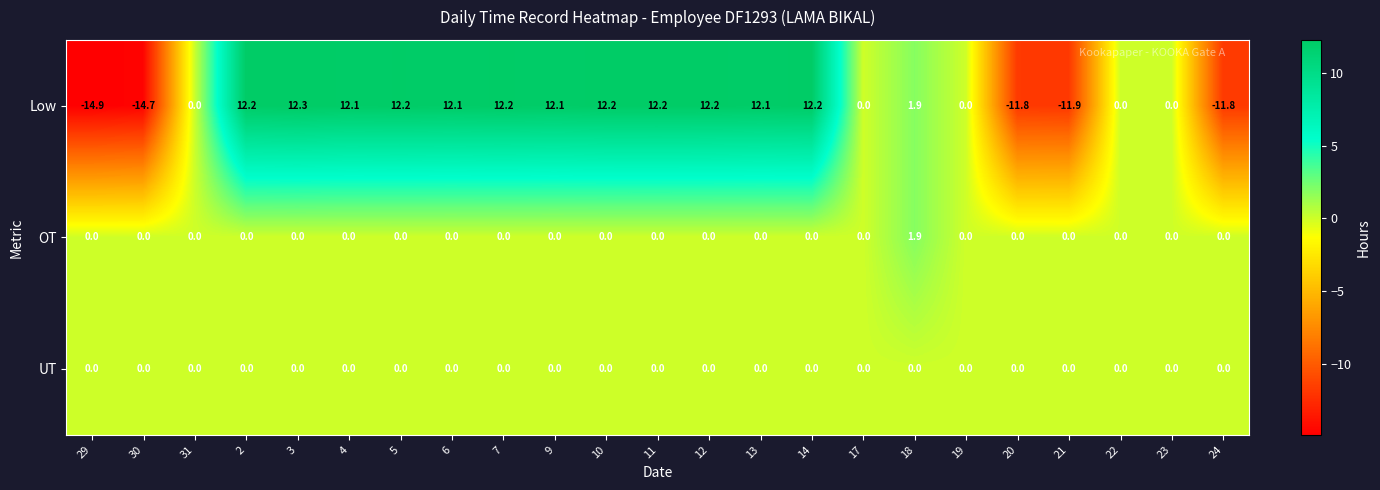

What is the total value across all series at 11?

12.2